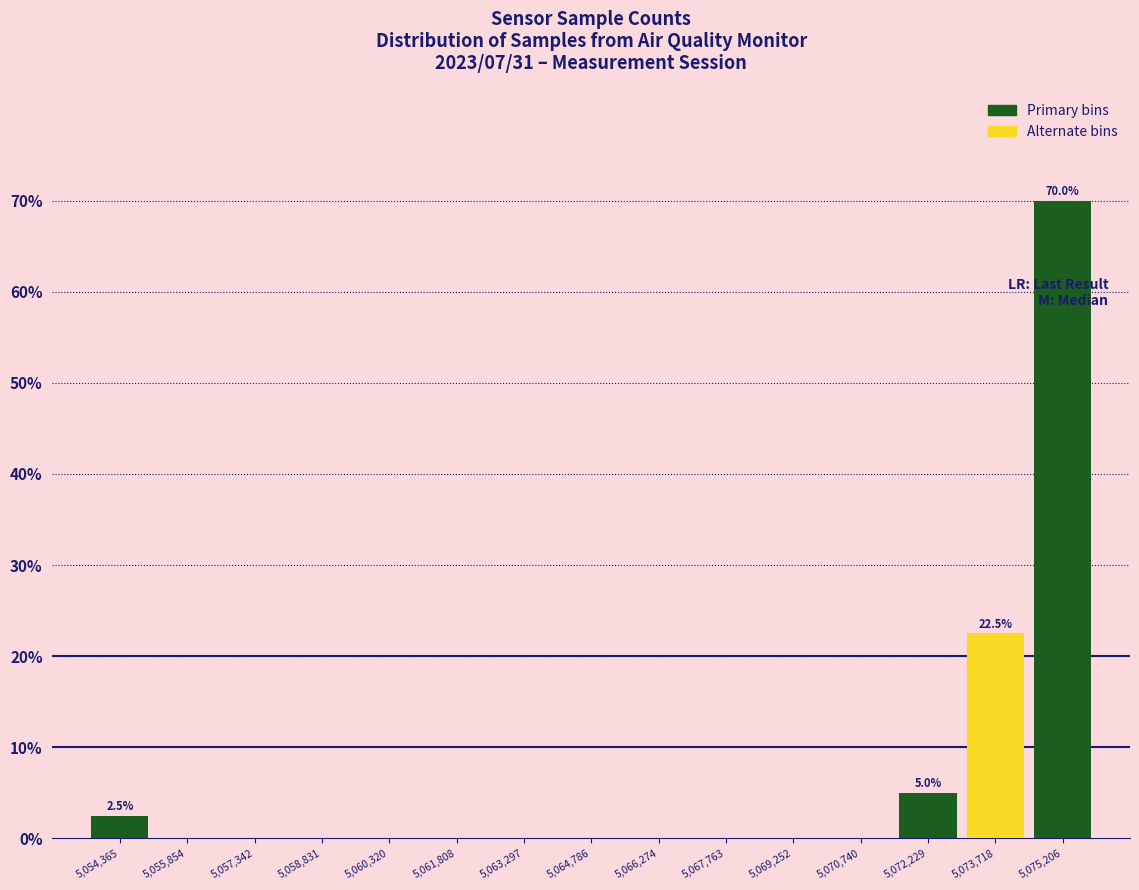

Over which range of the x-axis is the bar tallest?

5074400 to 5076000